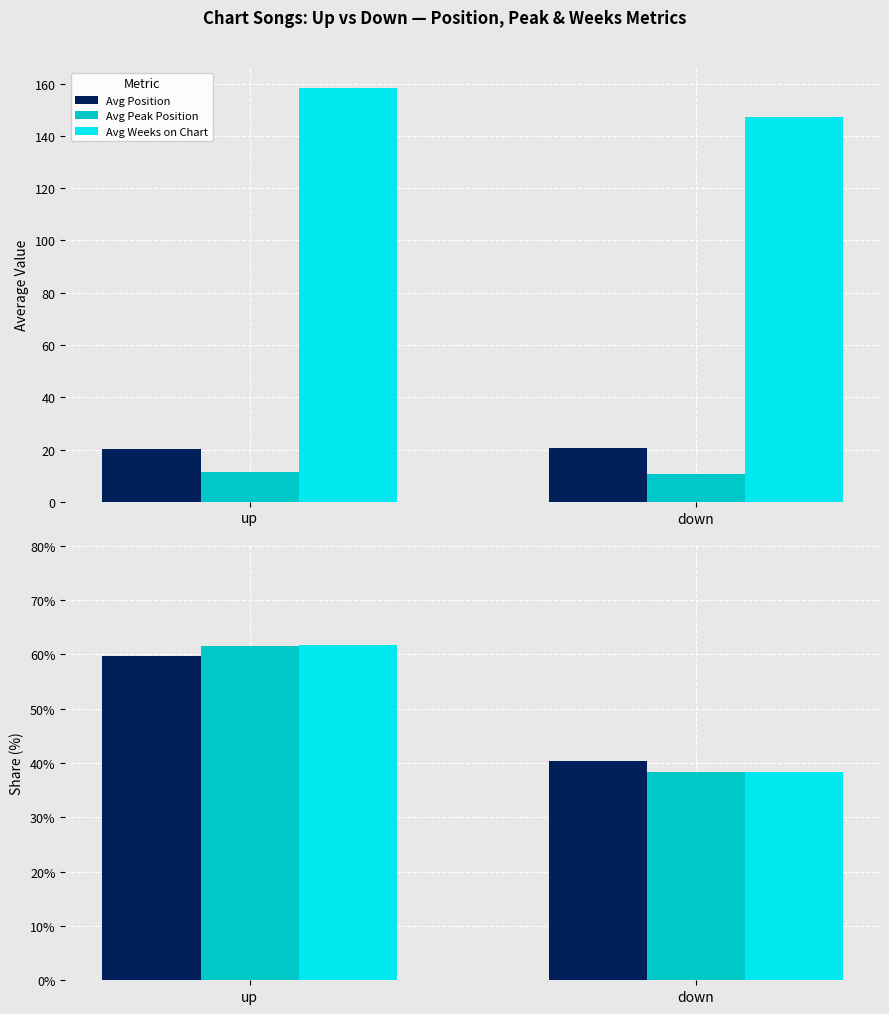

What are all the series names shown in the legend?

Avg Position, Avg Peak Position, Avg Weeks on Chart